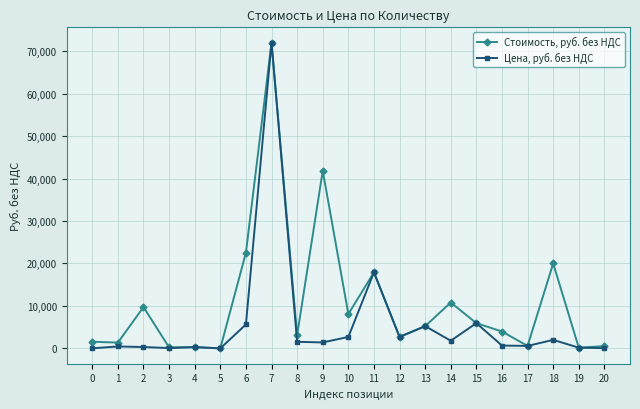

Where is Цена, руб. без НДС nearest to the value 36000?

11